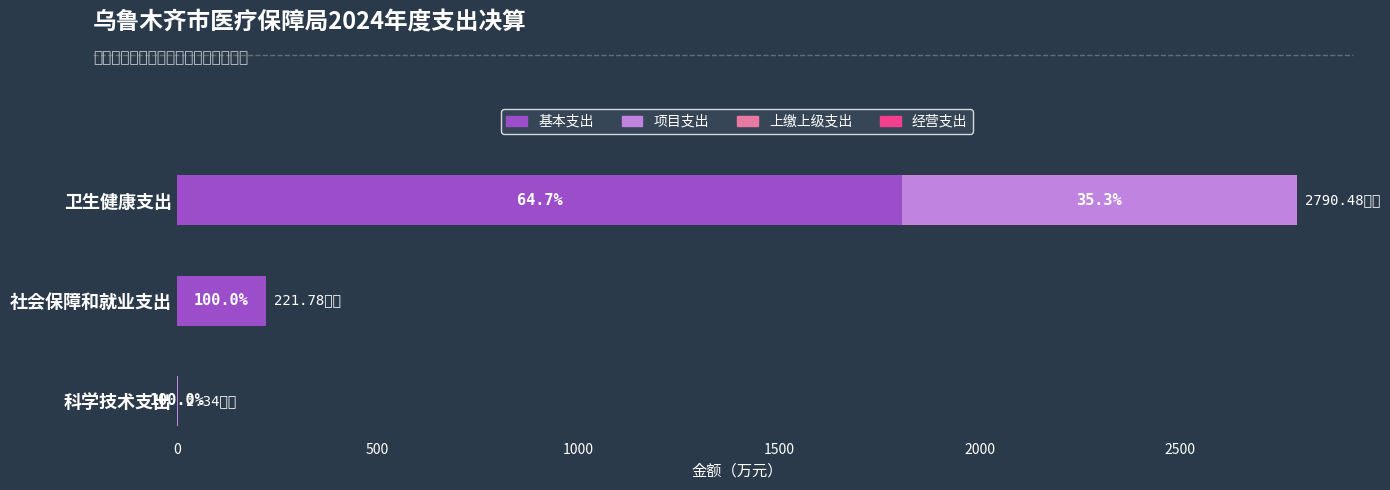

At which category does the chart reach its minimum across all series?

科学技术支出